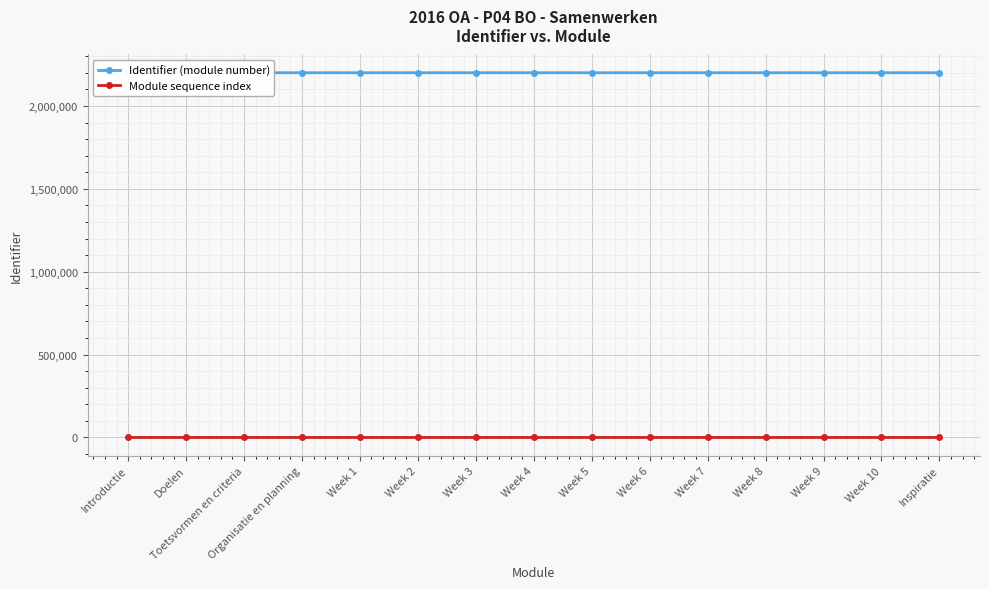

Rank the series by their average value, from lowest to highest.

Module sequence index, Identifier (module number)